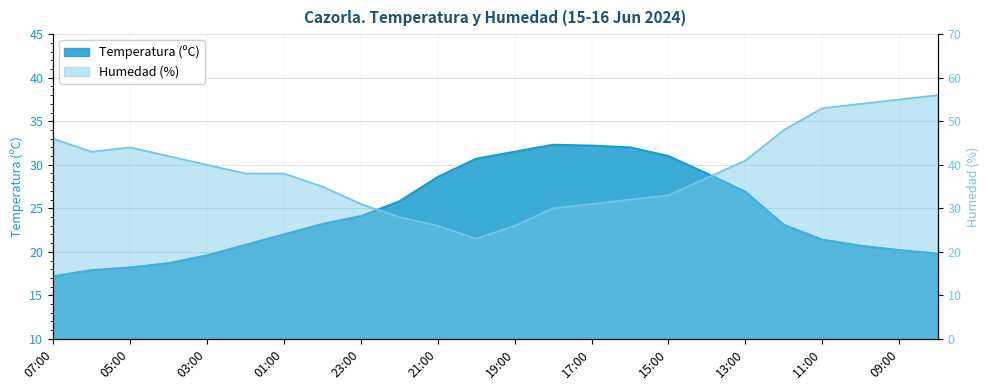

At which category does the chart reach its peak across all series?

08:00